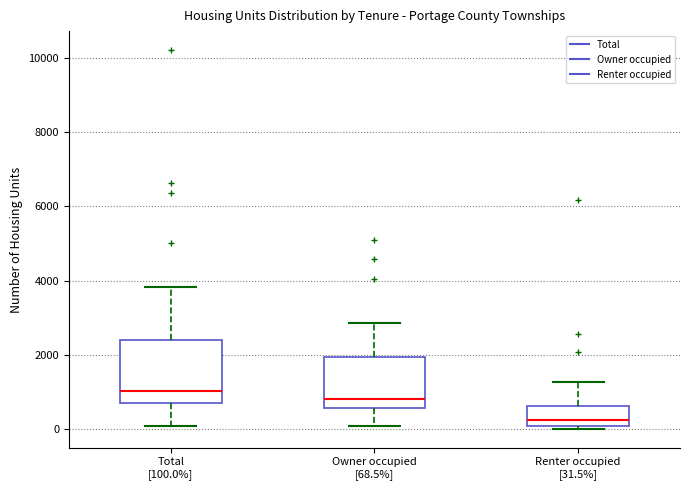

Reading left to right, transcribe this box plot: for each box, give where its median line is, the range the box spans, and where its two whiskers end, as read against the y-axis. The values are not printed on the chart, so give them approximately, as read against the axis.

Total [100.0%]: median 1000, box 600 to 2400, whiskers 0 to 3800
Owner occupied [68.5%]: median 800, box 600 to 2000, whiskers 0 to 2800
Renter occupied [31.5%]: median 200, box 0 to 600, whiskers 0 (just below the box's lower edge) to 1200